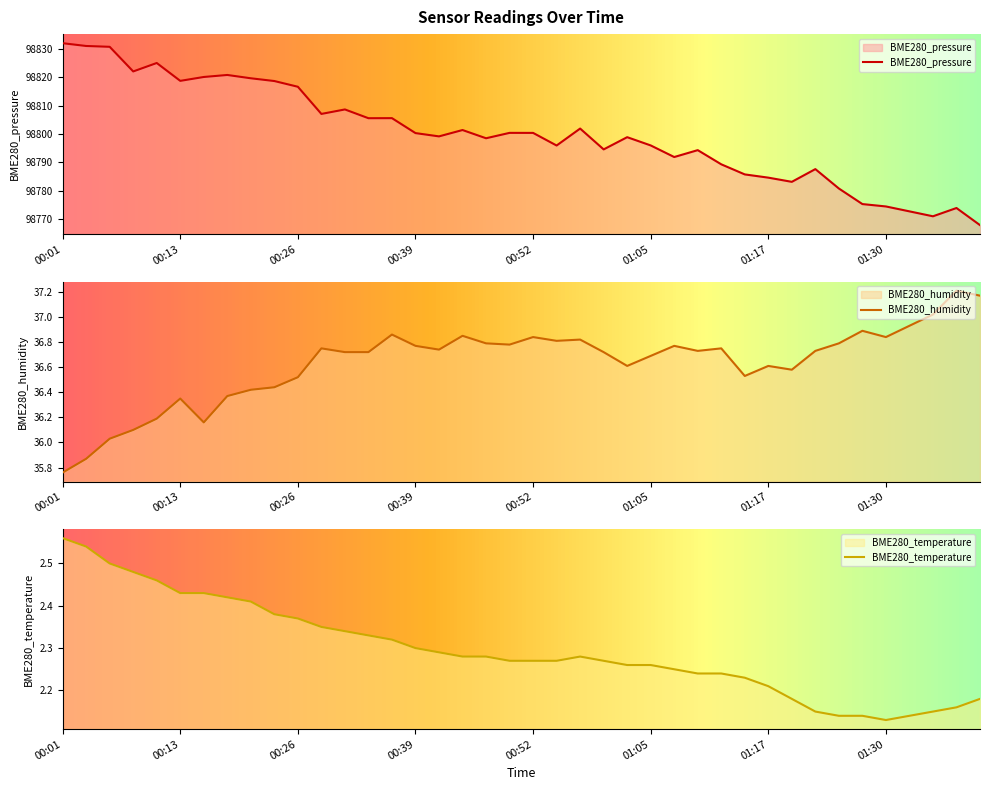

What is the label of the 38th point from the left?

01:35